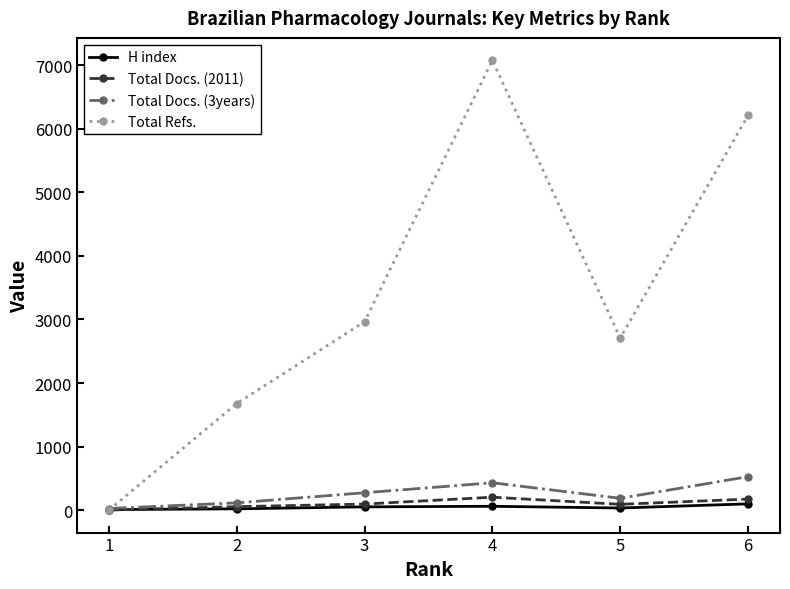

What is the greatest value displayed?

7077